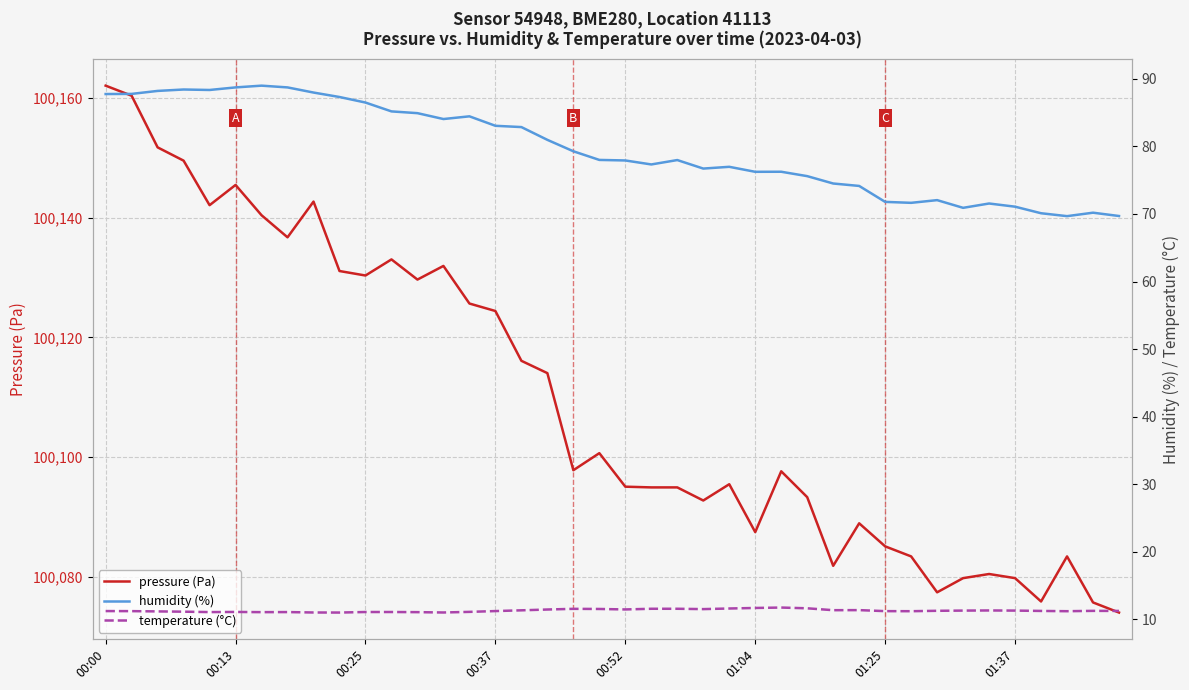

Where is the first local minimum for humidity (%)?

00:52